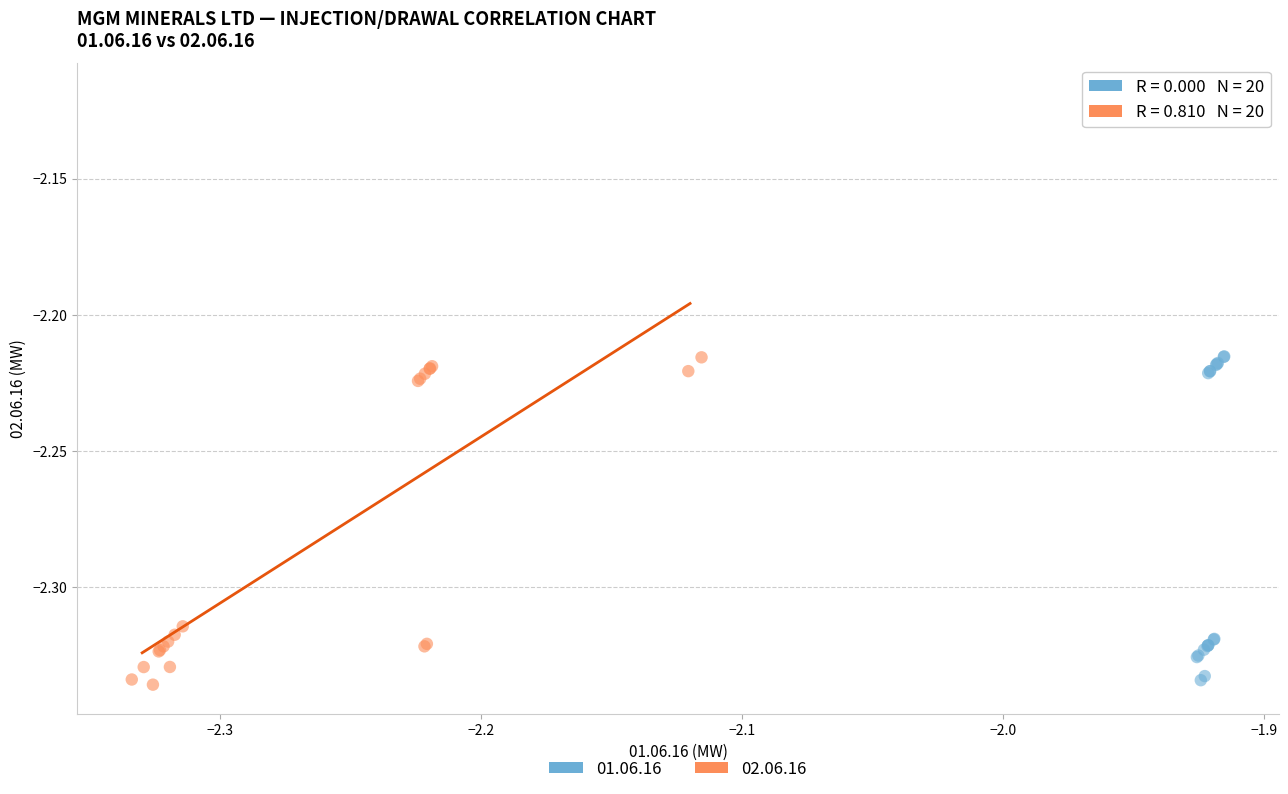

What are all the series names shown in the legend?

01.06.16, 02.06.16